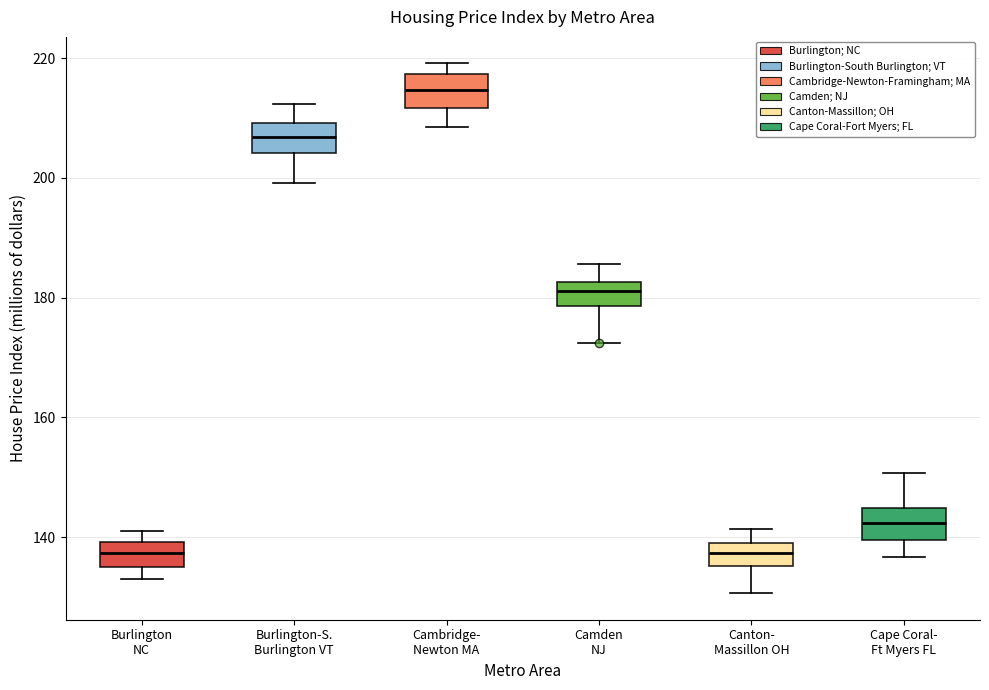

Which box has the highest median line?

Cambridge- Newton MA